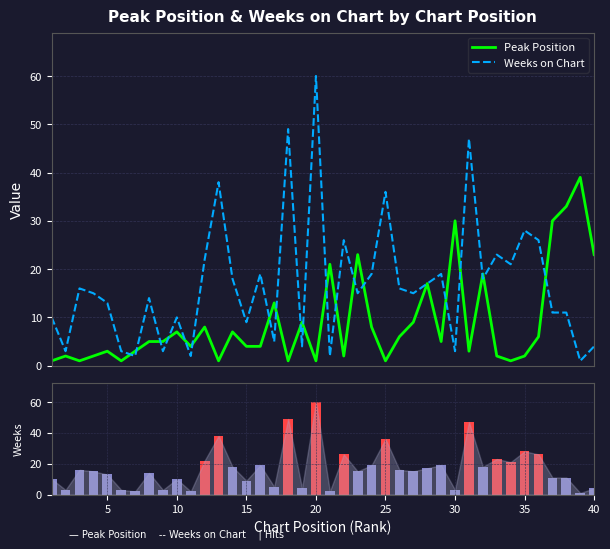

What is the value of the Weeks on Chart (bar) bar at the 28th from the left?

17